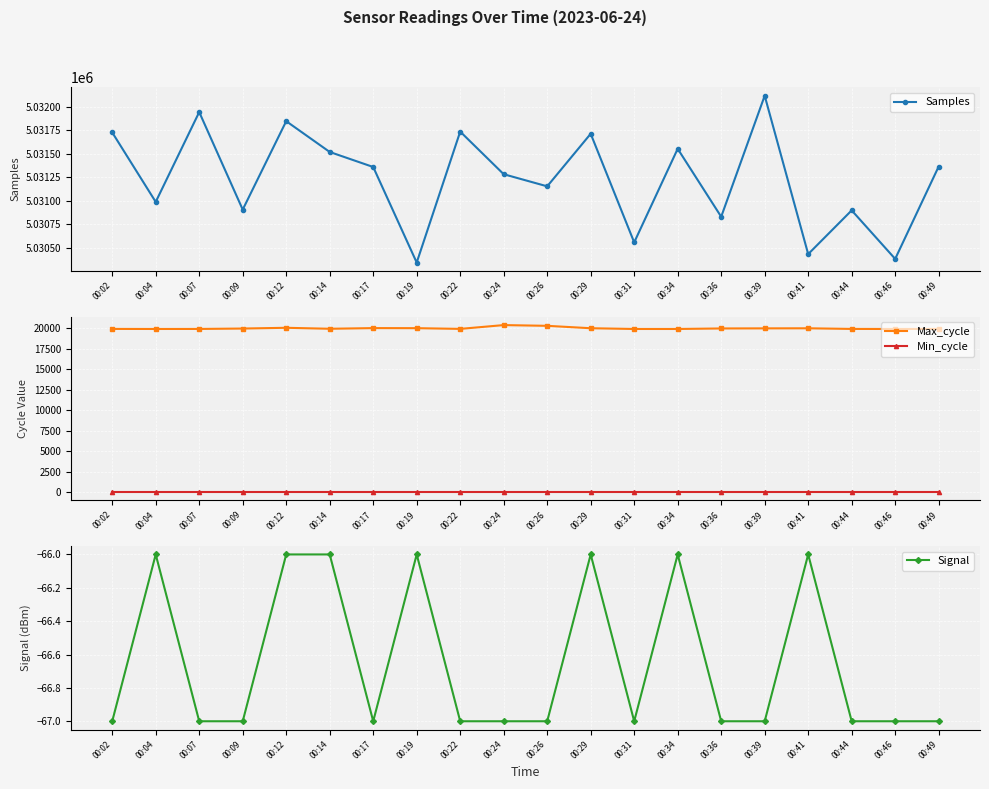

Is this an area chart (filled region under the line)?

No